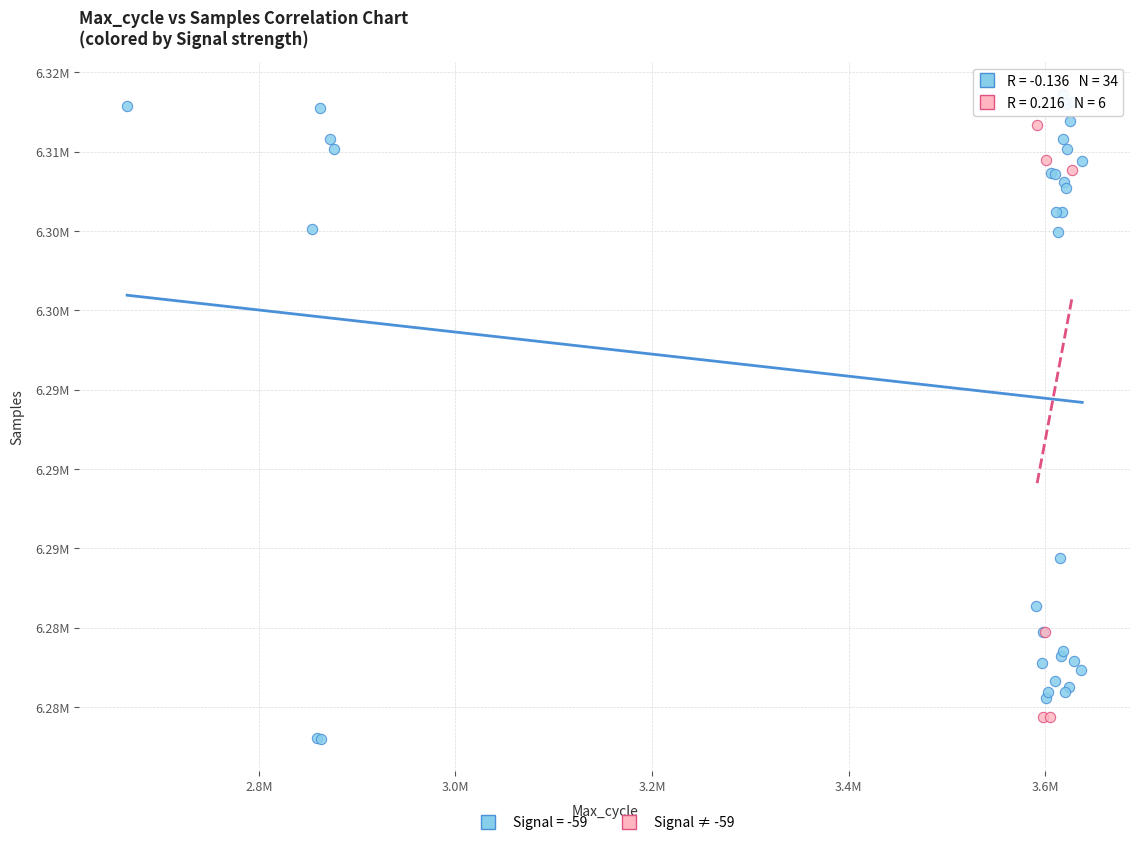

What are all the series names shown in the legend?

Signal = -59, Signal ≠ -59